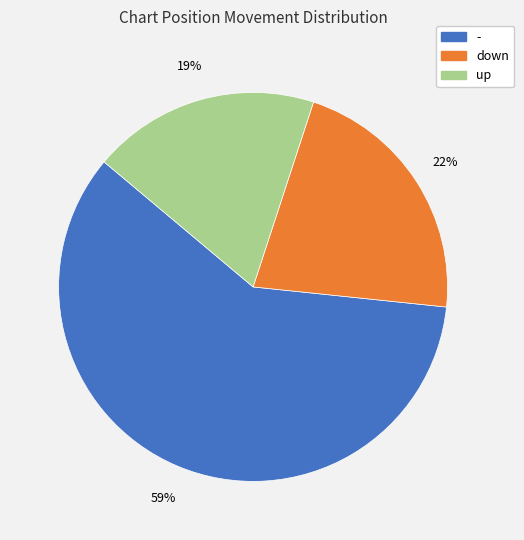

To the nearest percent, what is the average slice percentage?

33%